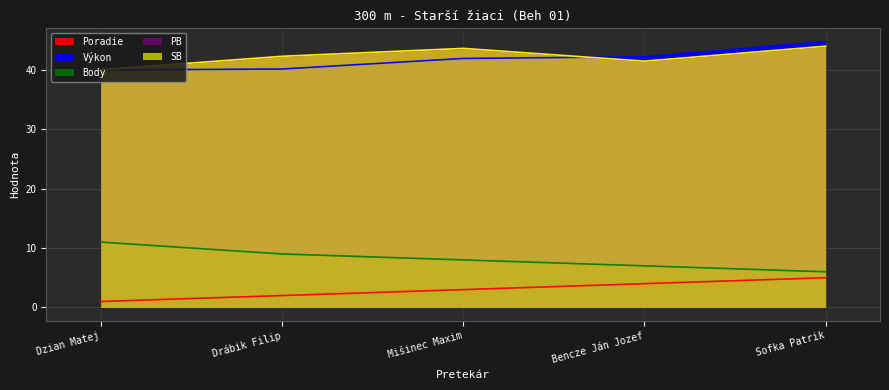

How many data points does each series have?

5